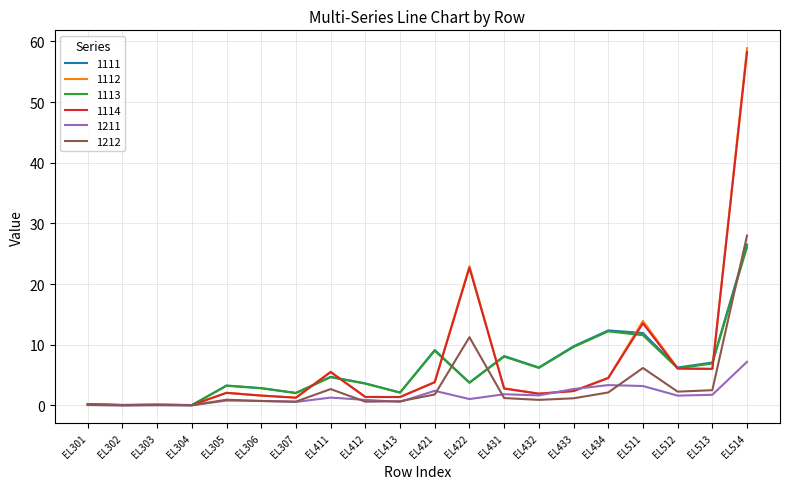

What is the difference between the maximum and minimum values in the 1211 series?

7.2